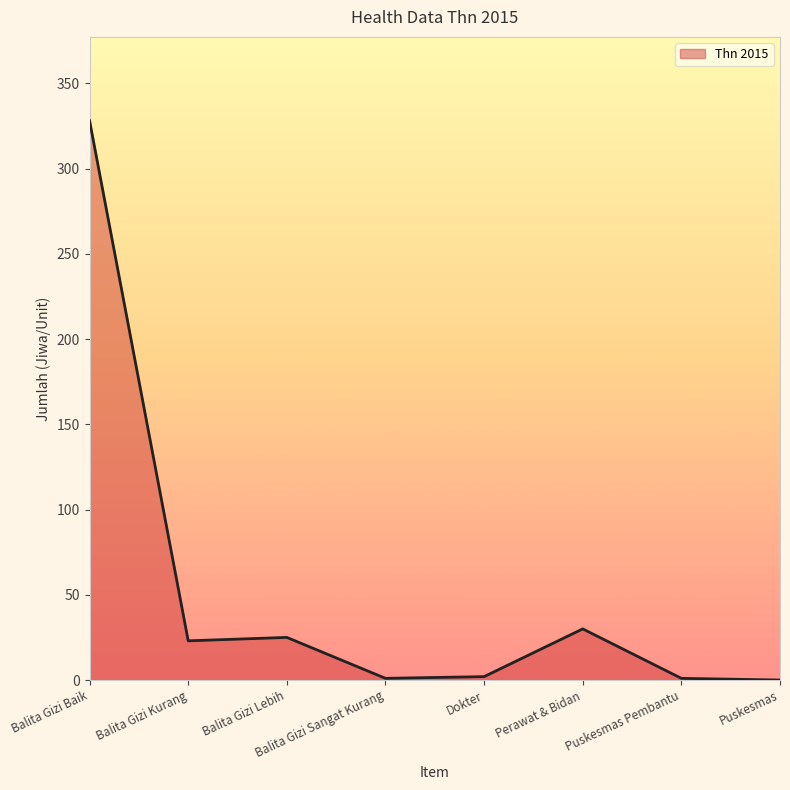

How many lines are shown in the chart?

1